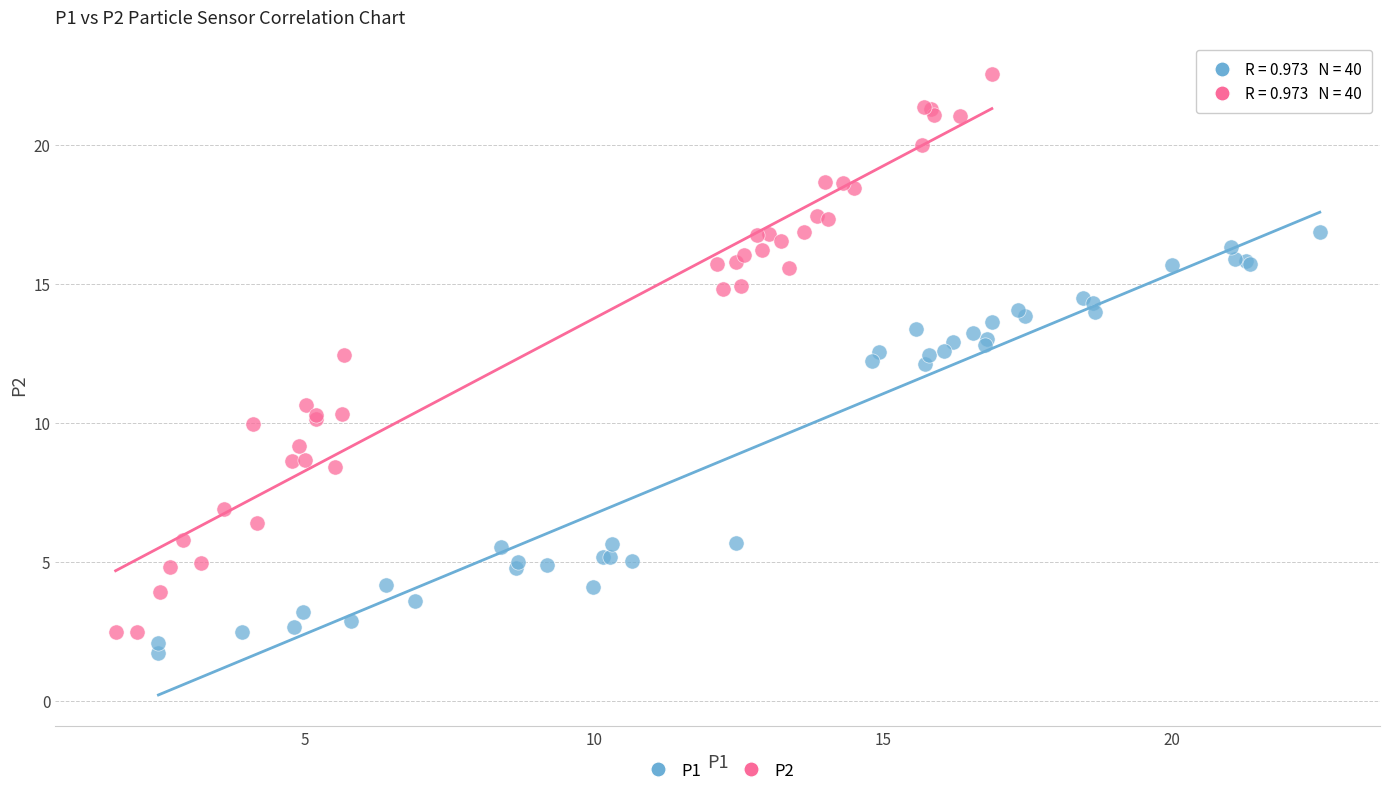

Which series reaches the maximum Y coordinate?

P2